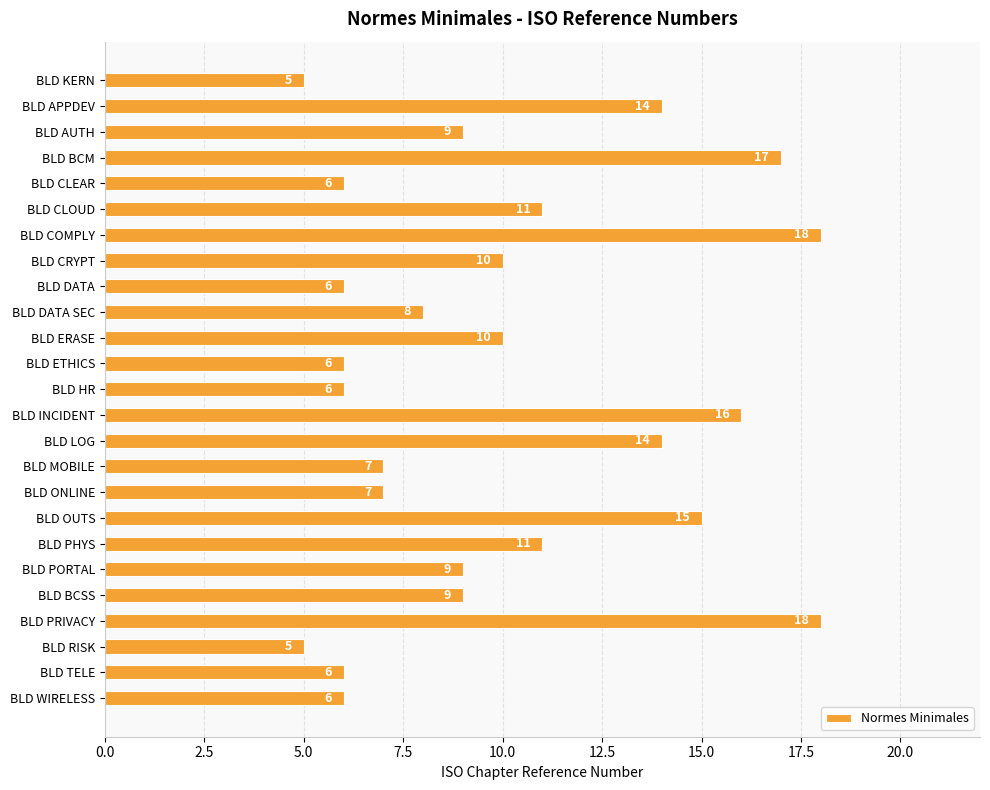

Approximately how many times larger is the value at BLD ONLINE compared to BLD COMPLY?

0.4